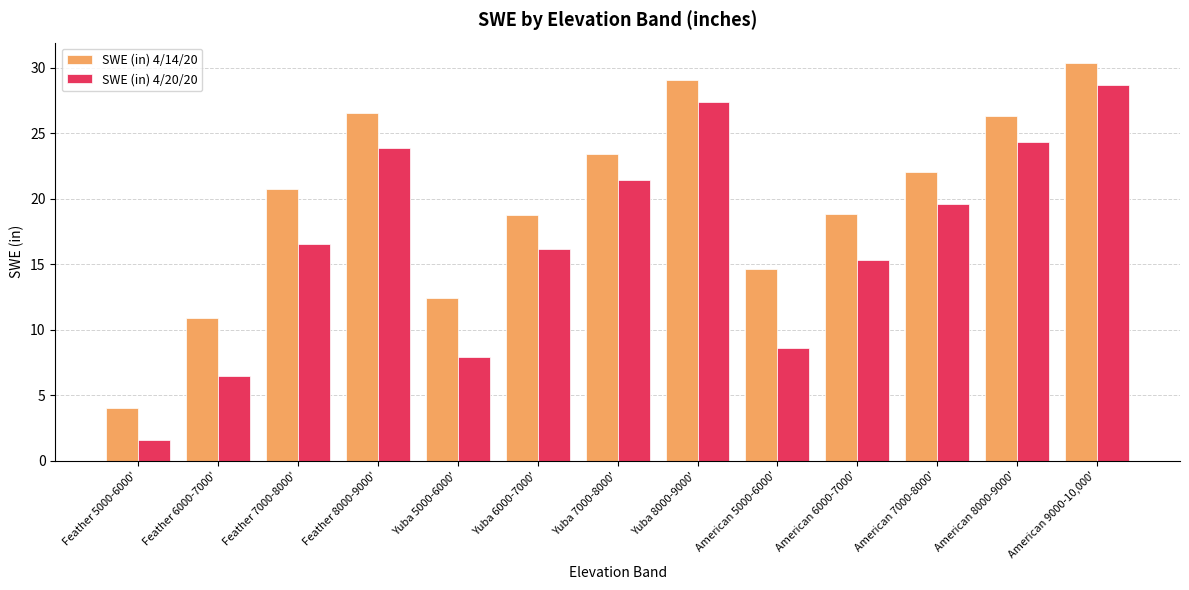

Count the number of data series in this chart.

2